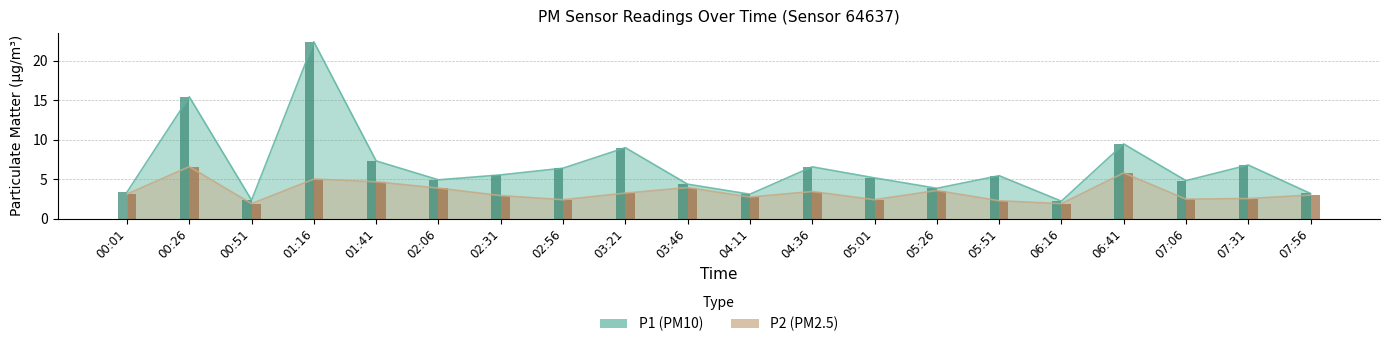

Which series has the largest total across all categories?

P1 (PM10)